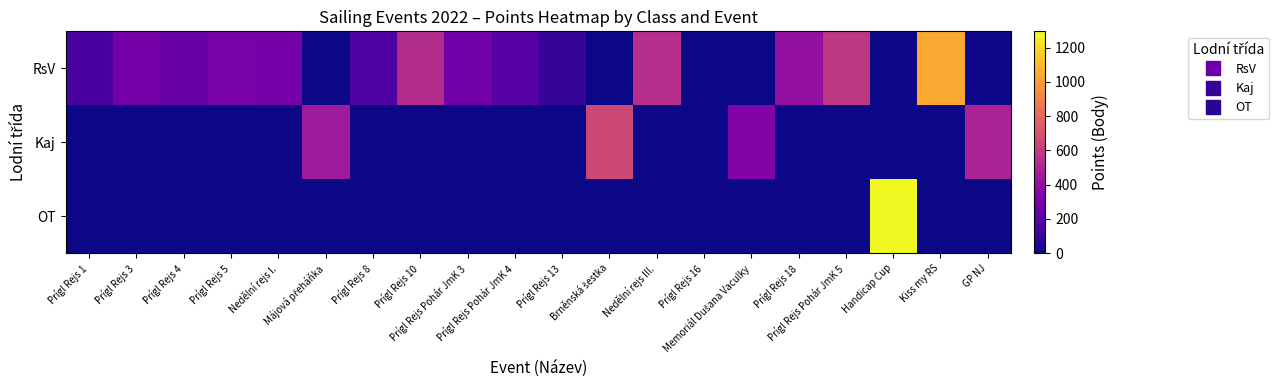

What is the spread (max minus min) of values at Prígl Rejs 4?

256